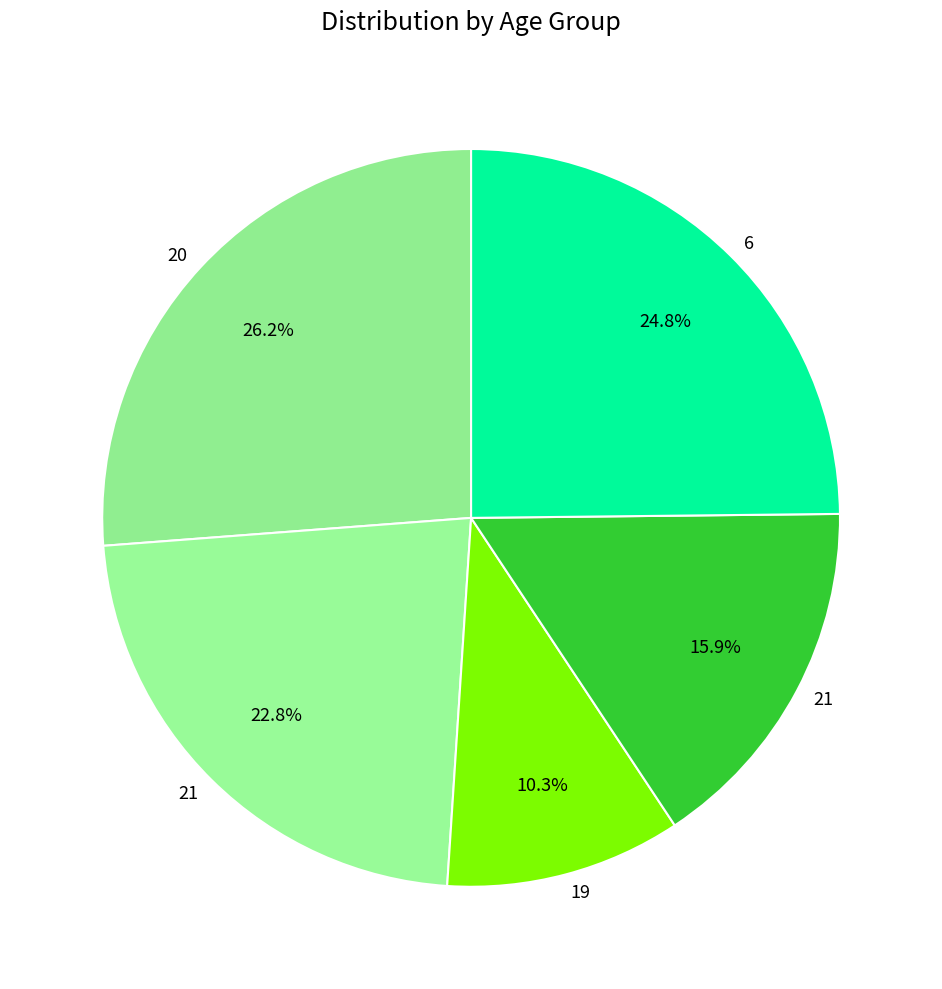

To the nearest percent, what is the difference between the largest and smallest slice percentages?

16%